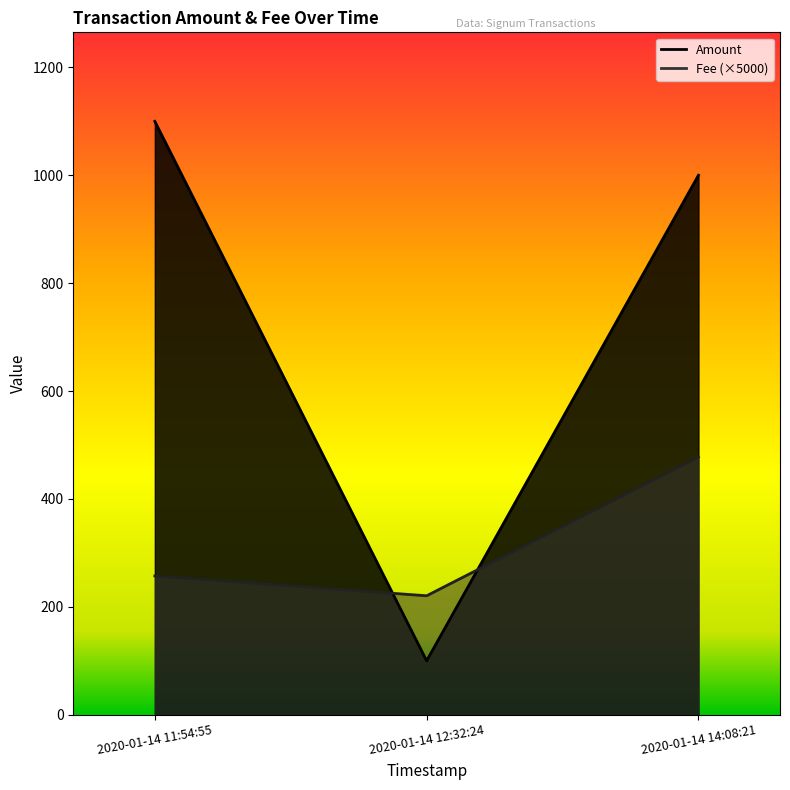

List the series in order of their peak value, lowest first.

Fee, Amount